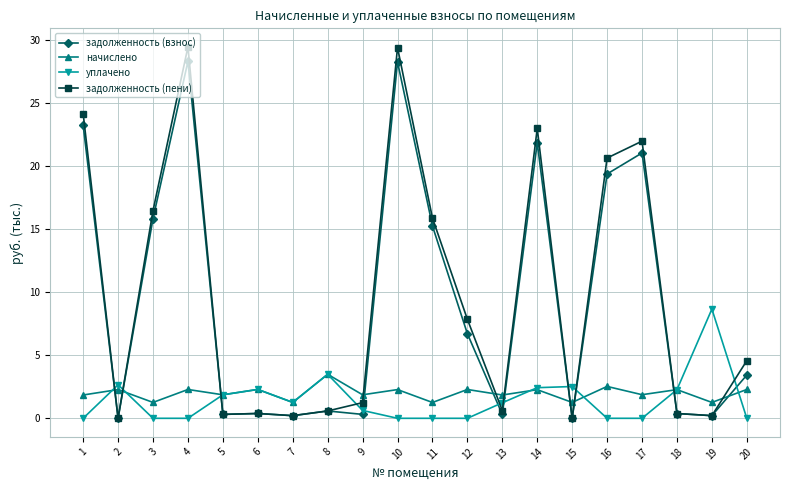

At which label is уплачено closest to 4?

8